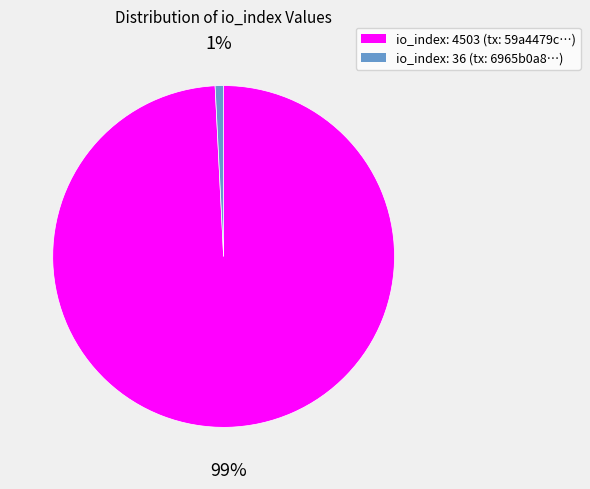

To the nearest percent, what is the difference between the io_index: 4503 and io_index: 36 slice percentages?

98%